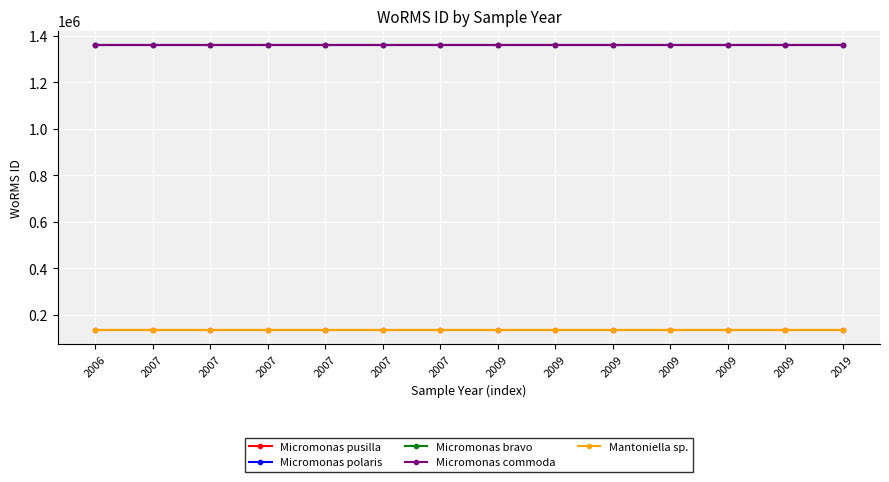

Which series has the largest total across all categories?

Micromonas polaris